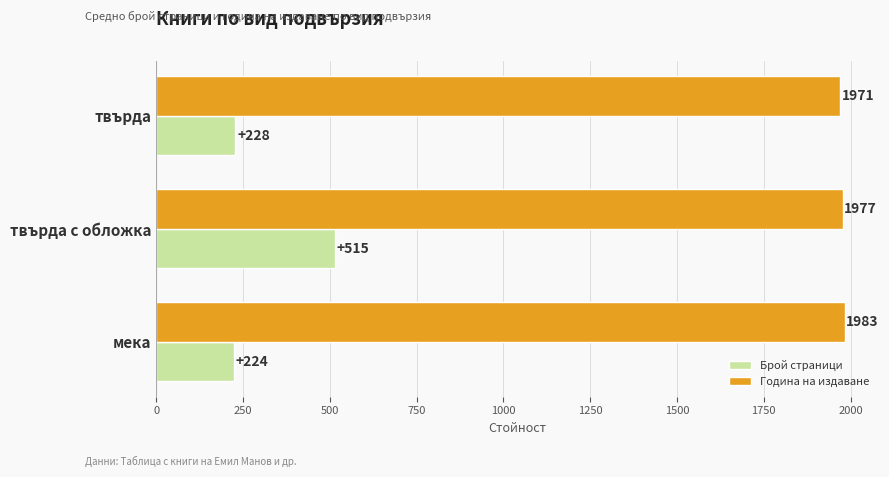

What is the maximum value for Брой страници?

515